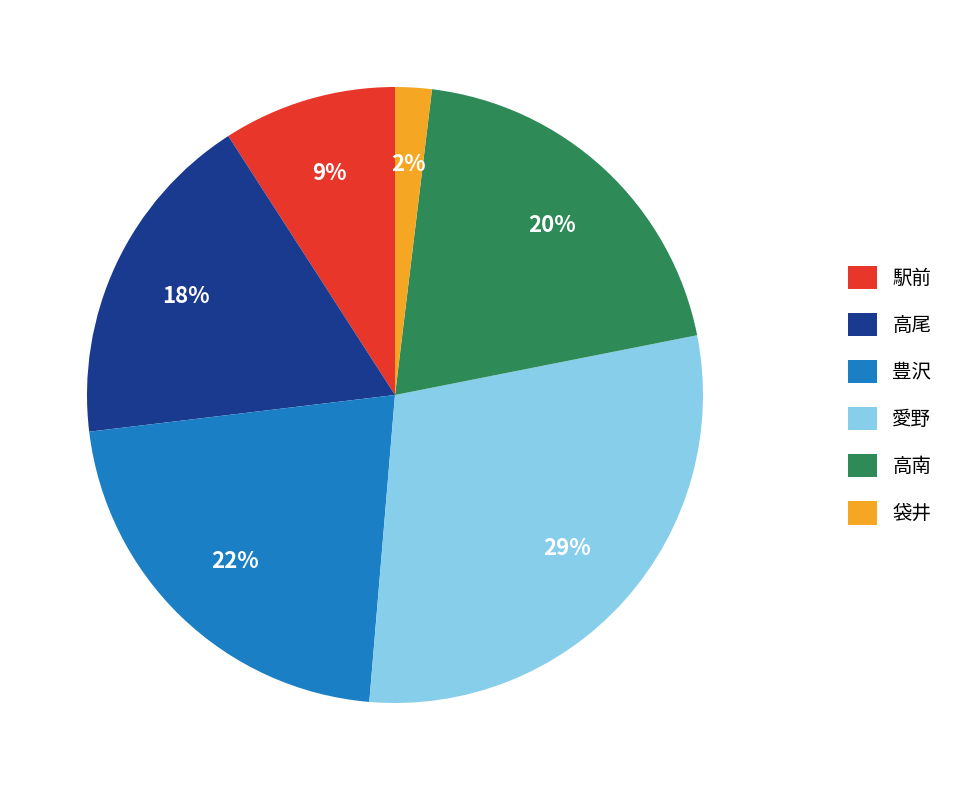

Is the sum of 愛野 and 駅前 greater than half?

No